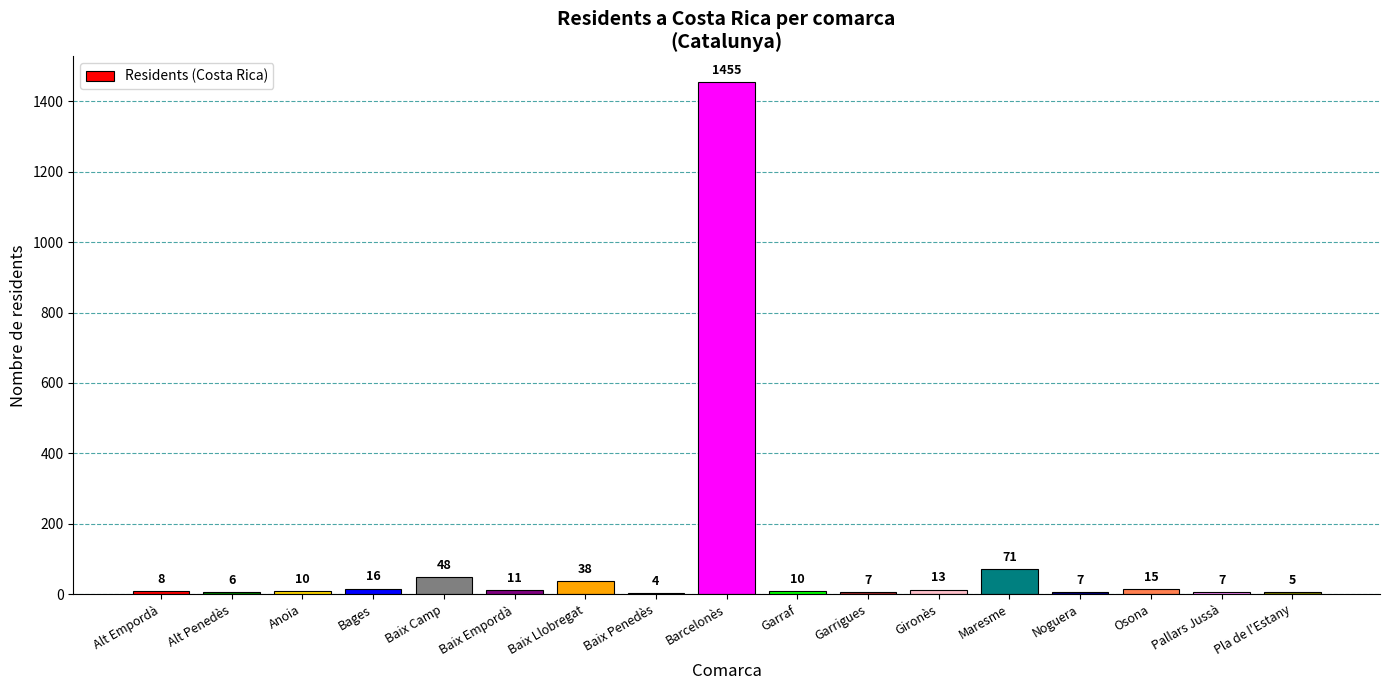

What is the greatest value displayed?

1455